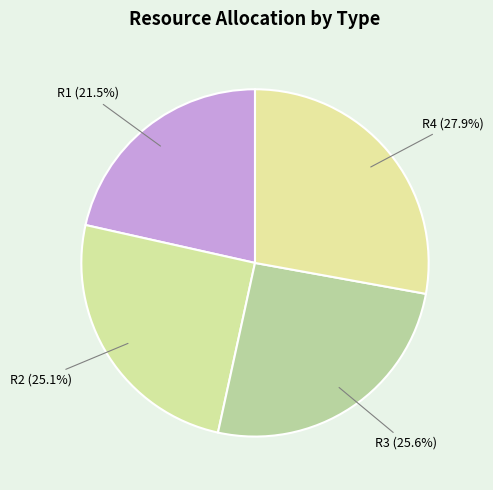

How many segments does this pie chart have?

4